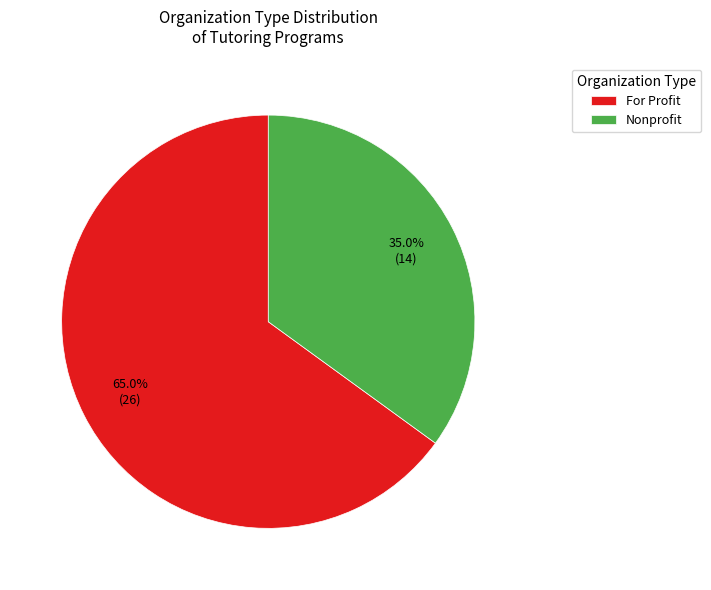

Is there a majority slice in this chart?

Yes